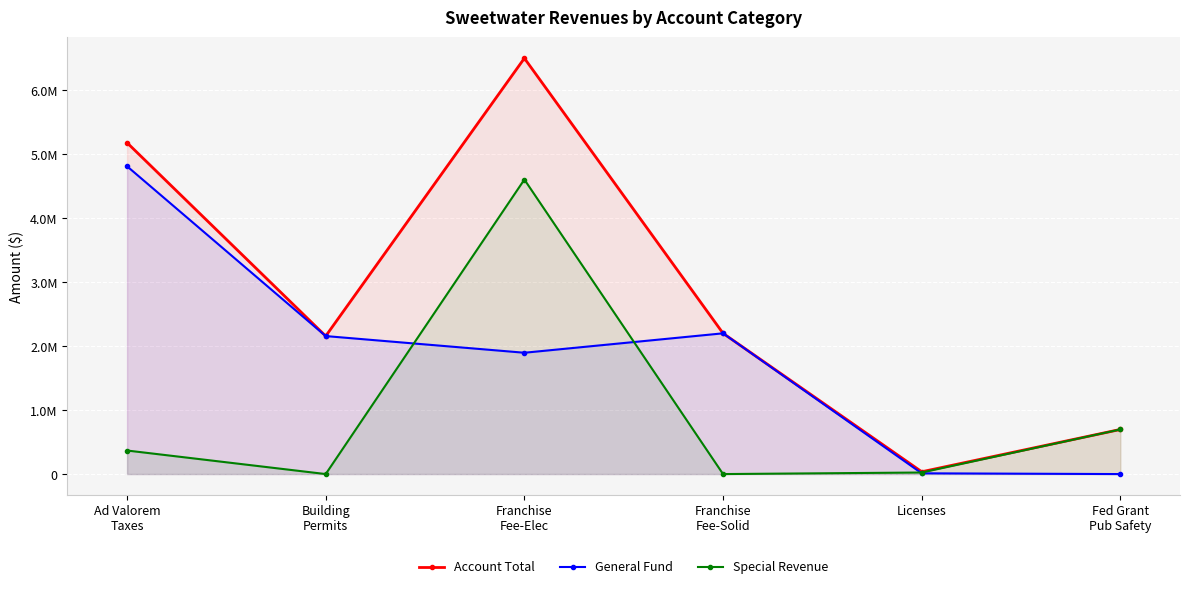

What are all the series names shown in the legend?

Account Total, General Fund, Special Revenue